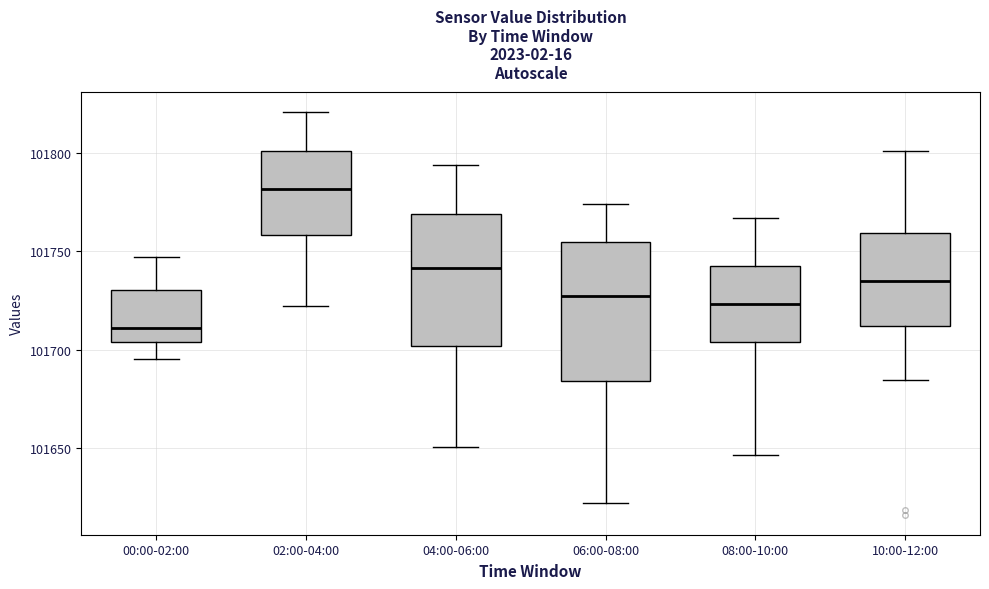

Where is the lower edge of the box for 02:00-04:00 on the y-axis? The values are not printed on the chart, so give them approximately, as read against the axis.

101760